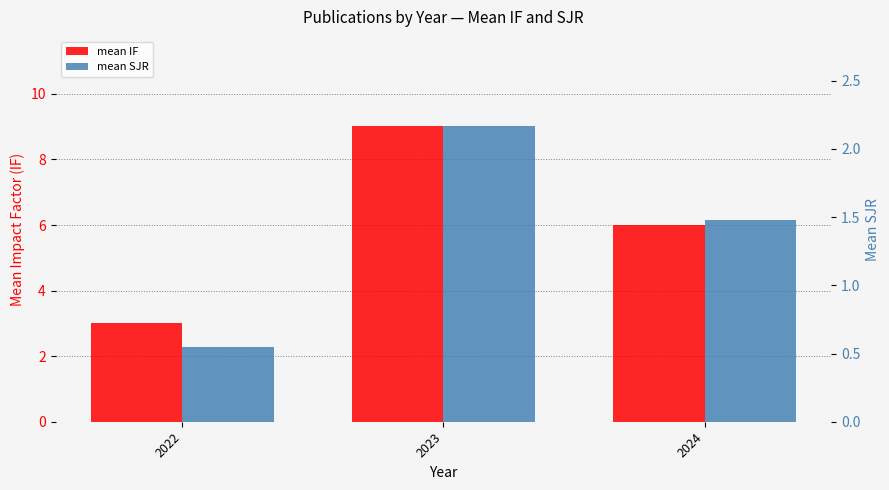

At how many categories does at least one series exceed 7?

1